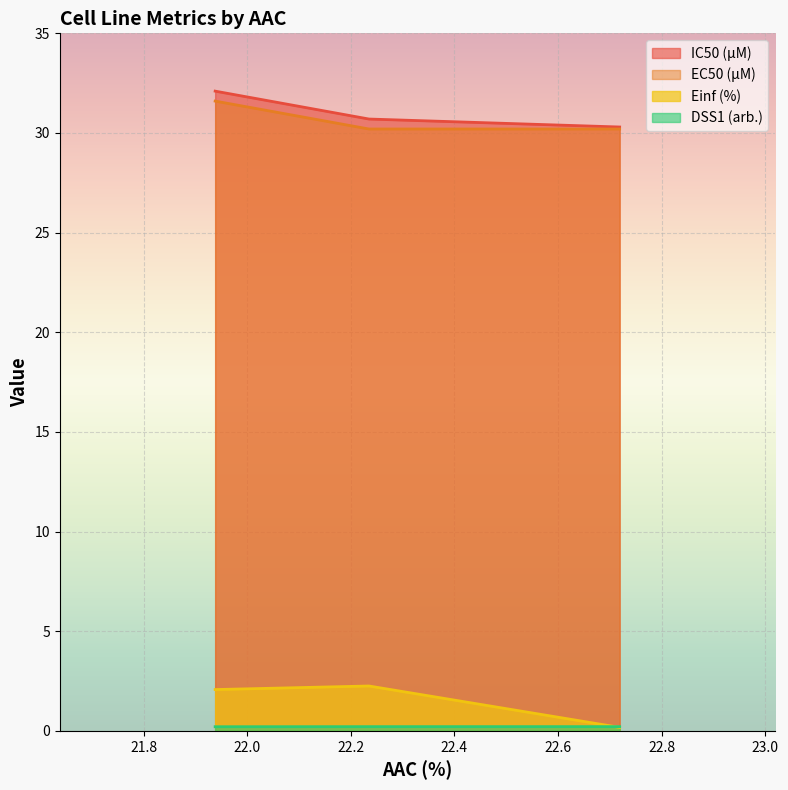

What is the maximum value for EC50 (µM)?

31.6